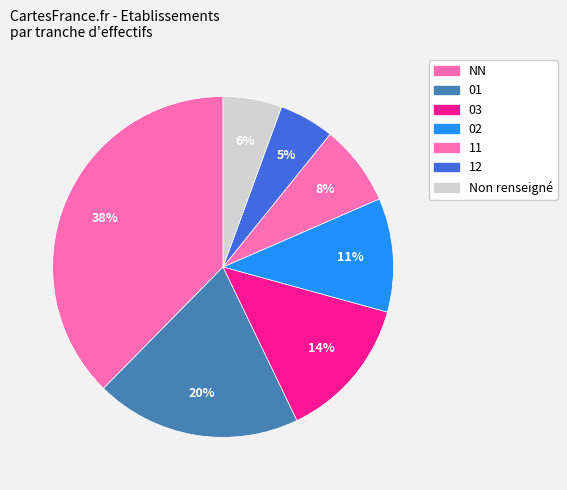

How many slices are in this pie chart?

7